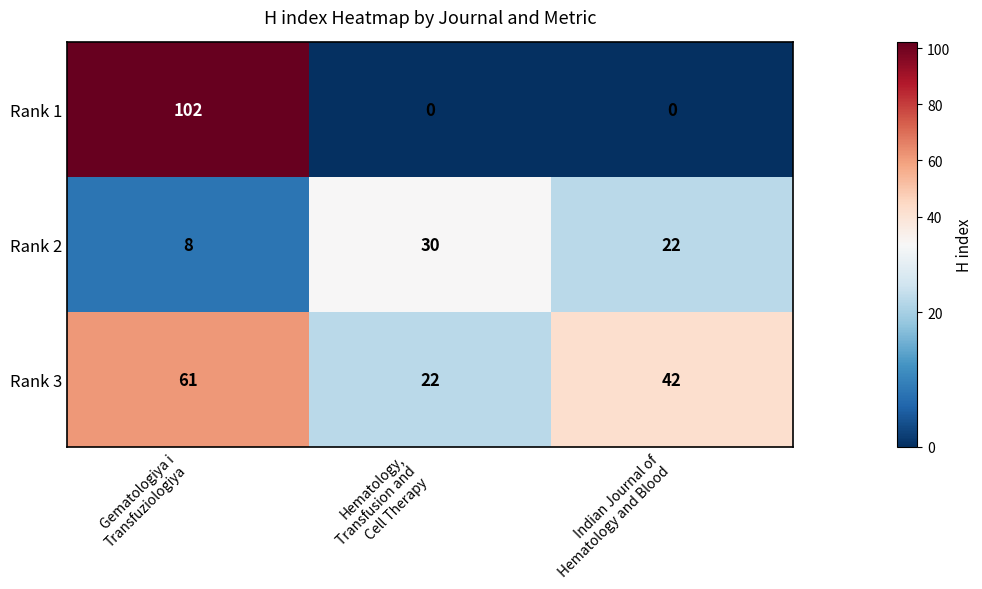

Which series has the largest range (max minus min)?

Rank 1